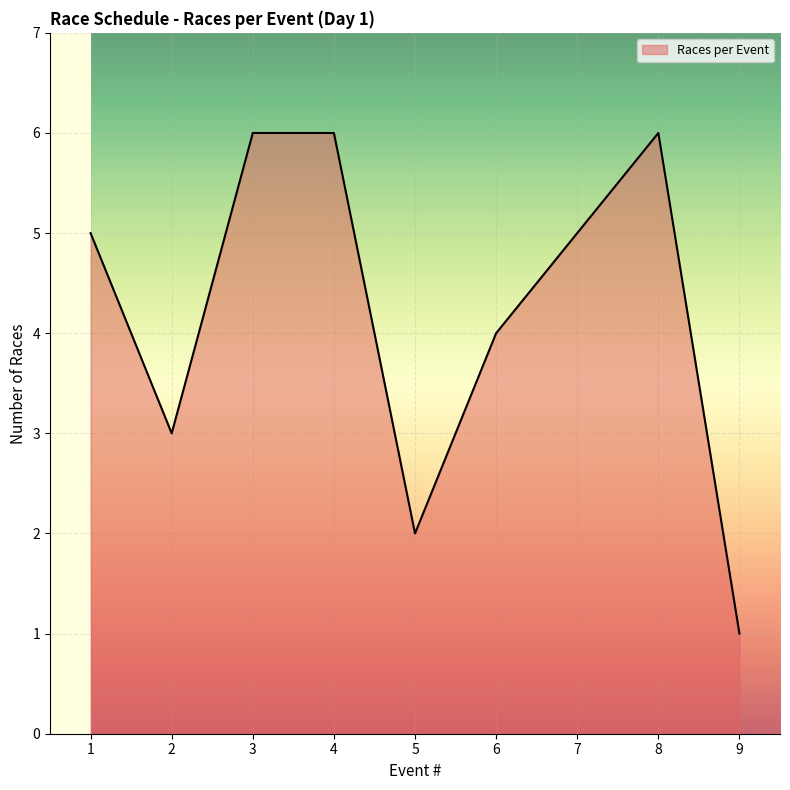

Reading left to right, list all the values displayed in this chart.

1=5	2=3	3=6	4=6	5=2	6=4	7=5	8=6	9=1